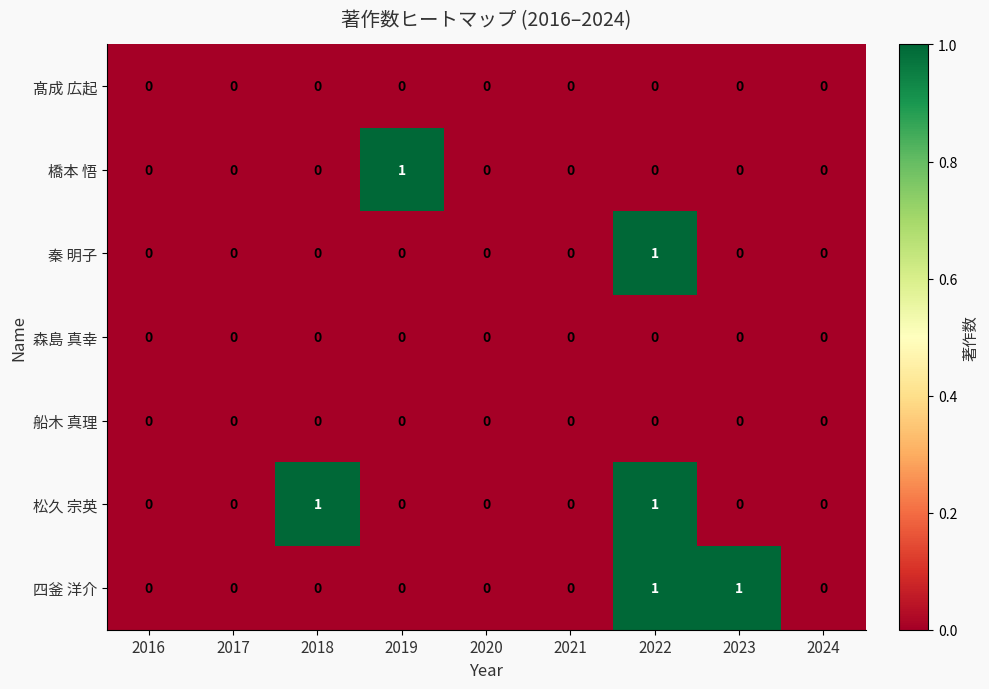

Is it true that 秦 明子 equals 1 at 2022?

True